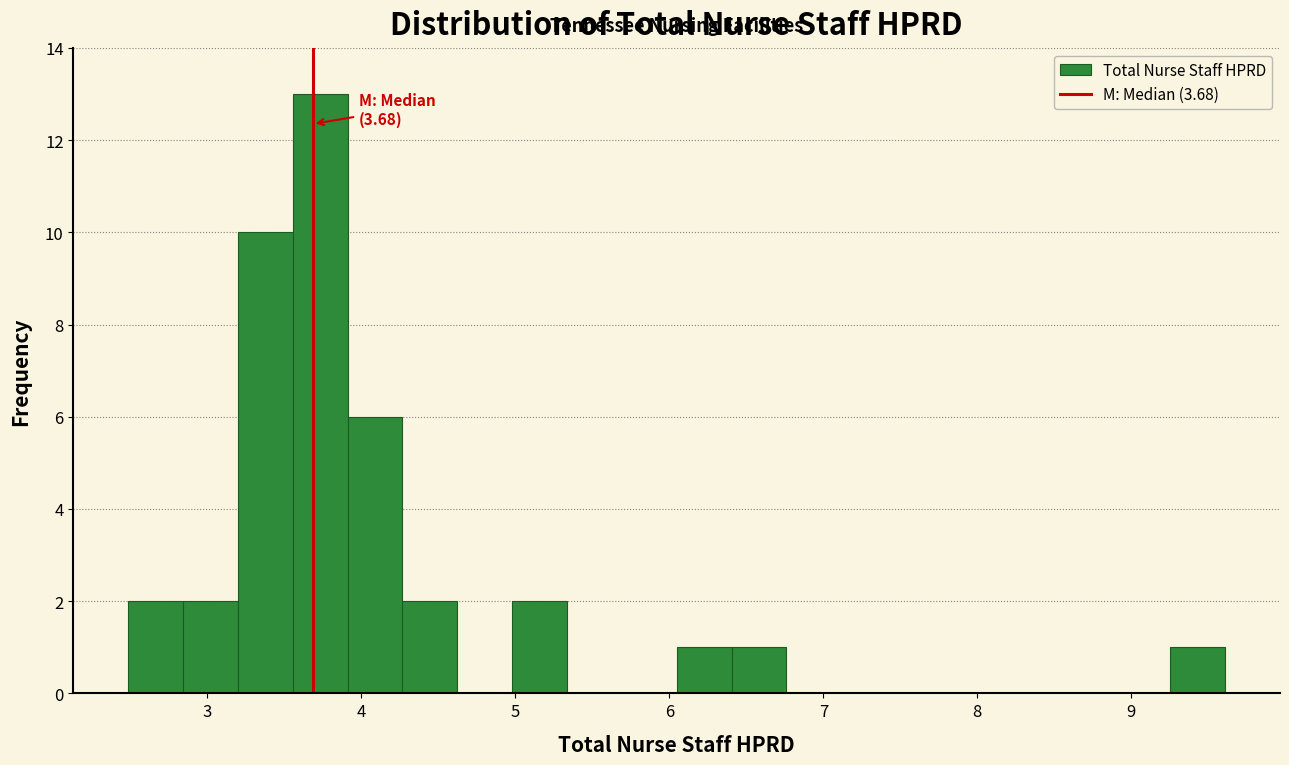

Around what value on the x-axis is the tallest bar? Give the approximate position of its centre, as read against the axis.

3.7